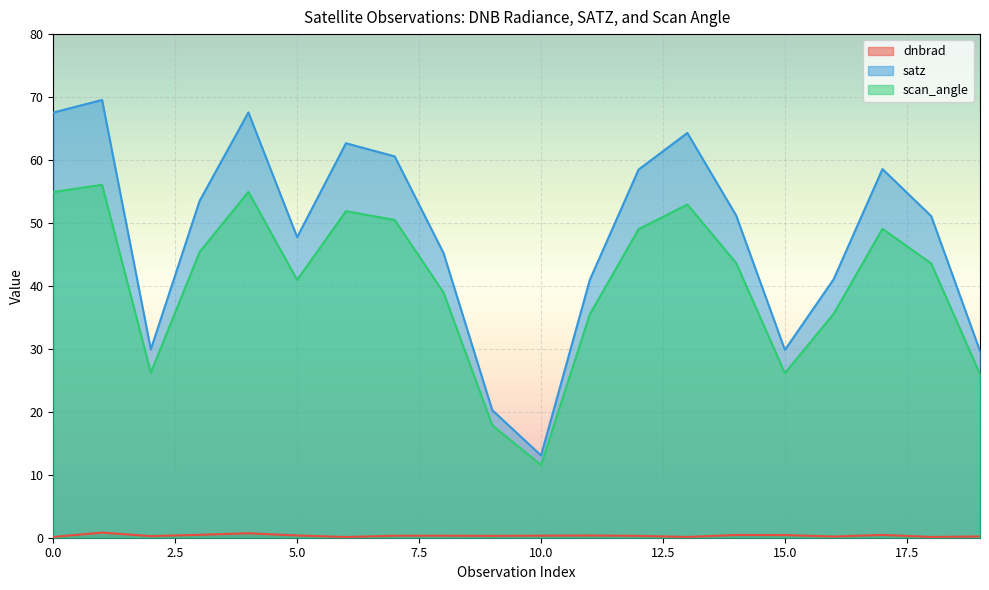

How many lines are shown in the chart?

3